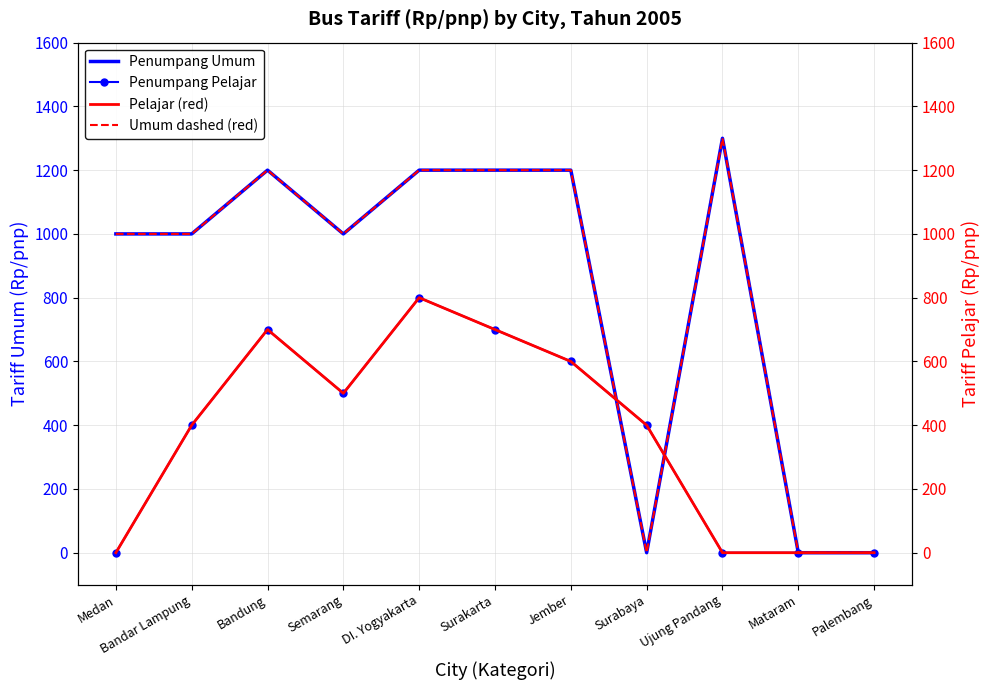

What is the difference between the highest and lowest values at Surakarta?

500